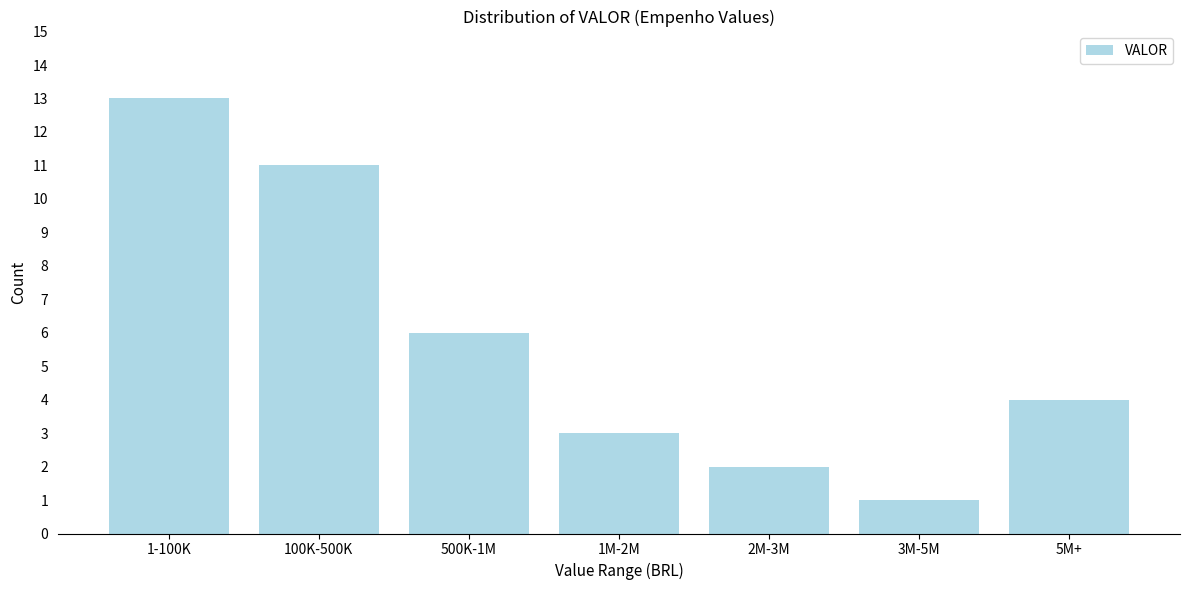

Reading right to left, transcribe all the data shown in this chart.

4	1	2	3	6	11	13